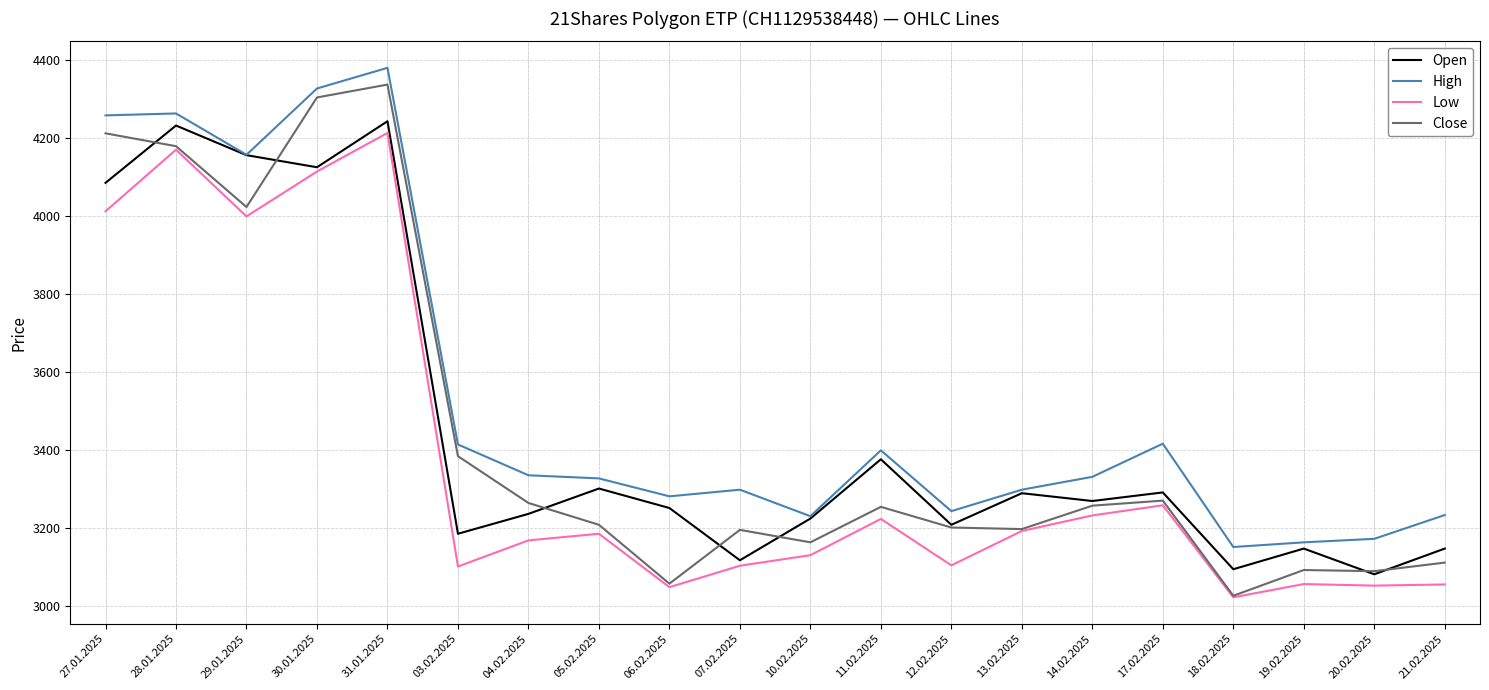

At which category does the chart reach its peak across all series?

31.01.2025